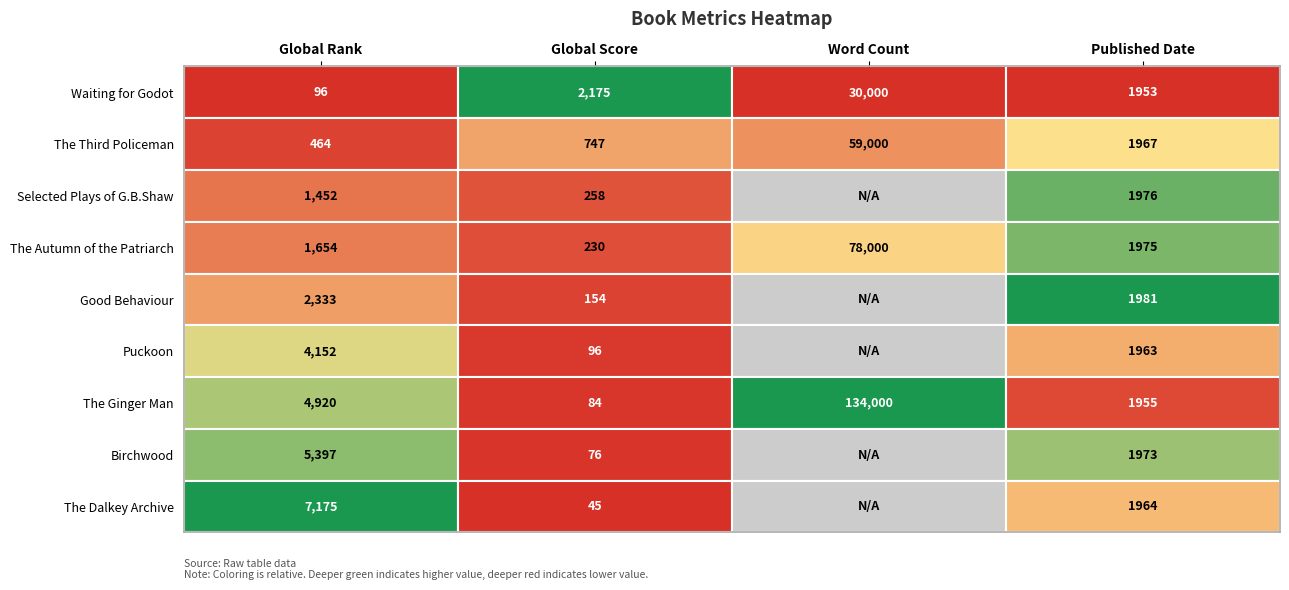

True or false: Word Count has a value of 0 at 5.

True